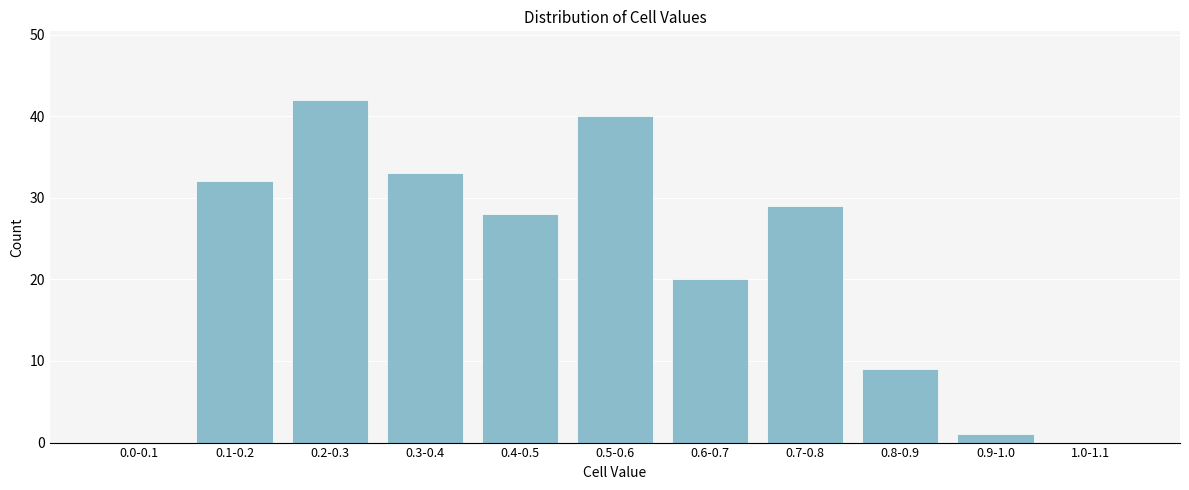

Reading left to right, transcribe all the data shown in this chart.

0.0-0.1=0	0.1-0.2=32	0.2-0.3=42	0.3-0.4=33	0.4-0.5=28	0.5-0.6=40	0.6-0.7=20	0.7-0.8=29	0.8-0.9=9	0.9-1.0=1	1.0-1.1=0